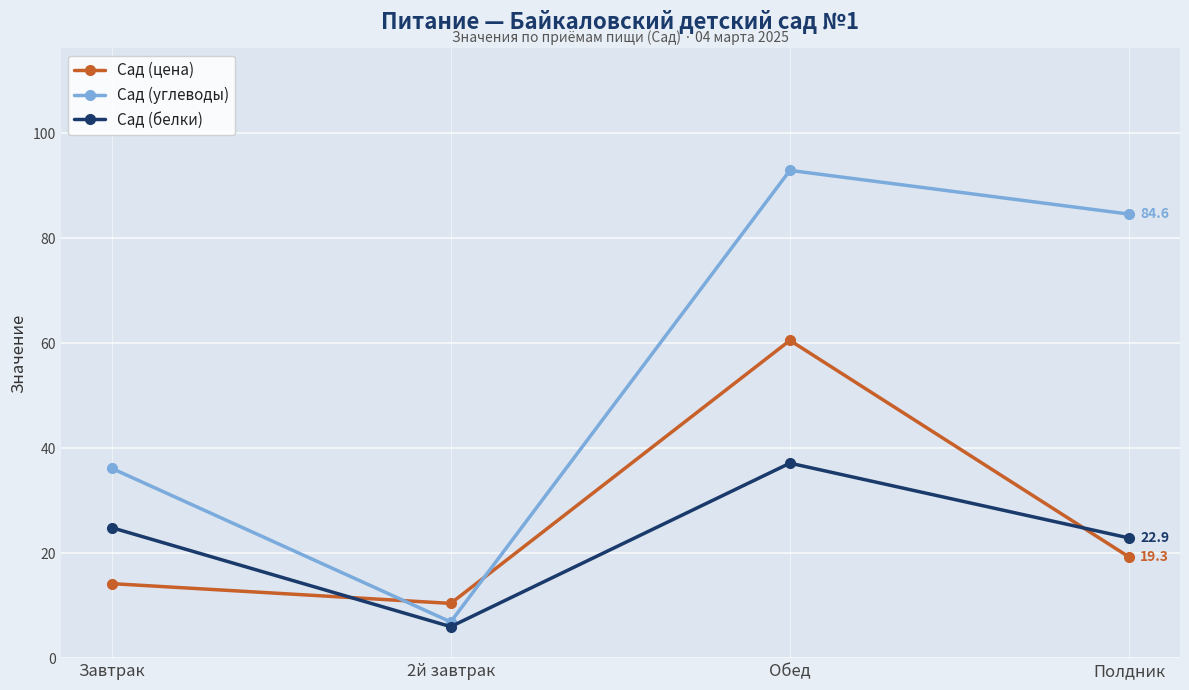

Which series changed the most between Завтрак and Полдник?

Сад (углеводы)